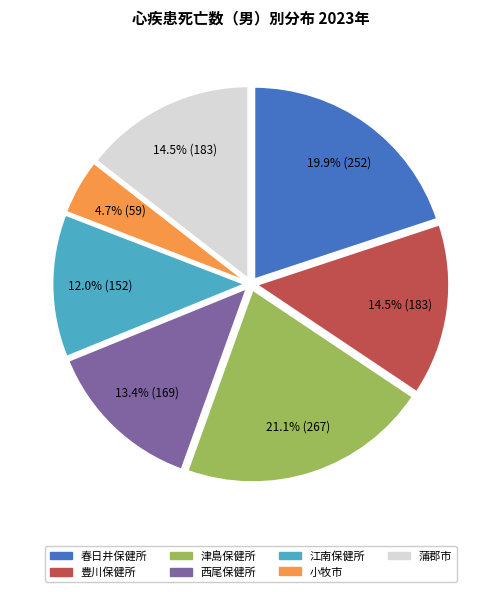

How many slices are in this pie chart?

7